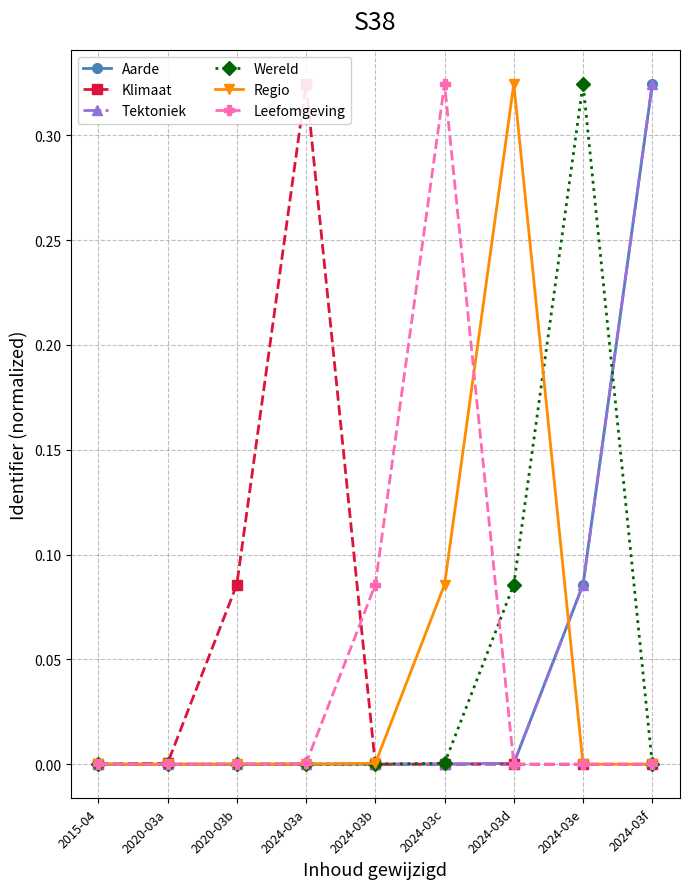

Reading left to right, transcribe all the data shown in this chart.

Aarde: 2015-04=0.0	2020-03a=0.0	2020-03b=0.0	2024-03a=0.0	2024-03b=0.0	2024-03c=0.0	2024-03d=0.0	2024-03e=0.1	2024-03f=0.3
Klimaat: 2015-04=0.0	2020-03a=0.0	2020-03b=0.1	2024-03a=0.3	2024-03b=0.0	2024-03c=0.0	2024-03d=0.0	2024-03e=0.0	2024-03f=0.0
Tektoniek: 2015-04=0.0	2020-03a=0.0	2020-03b=0.0	2024-03a=0.0	2024-03b=0.0	2024-03c=0.0	2024-03d=0.0	2024-03e=0.1	2024-03f=0.3
Wereld: 2015-04=0.0	2020-03a=0.0	2020-03b=0.0	2024-03a=0.0	2024-03b=0.0	2024-03c=0.0	2024-03d=0.1	2024-03e=0.3	2024-03f=0.0
Regio: 2015-04=0.0	2020-03a=0.0	2020-03b=0.0	2024-03a=0.0	2024-03b=0.0	2024-03c=0.1	2024-03d=0.3	2024-03e=0.0	2024-03f=0.0
Leefomgeving: 2015-04=0.0	2020-03a=0.0	2020-03b=0.0	2024-03a=0.0	2024-03b=0.1	2024-03c=0.3	2024-03d=0.0	2024-03e=0.0	2024-03f=0.0